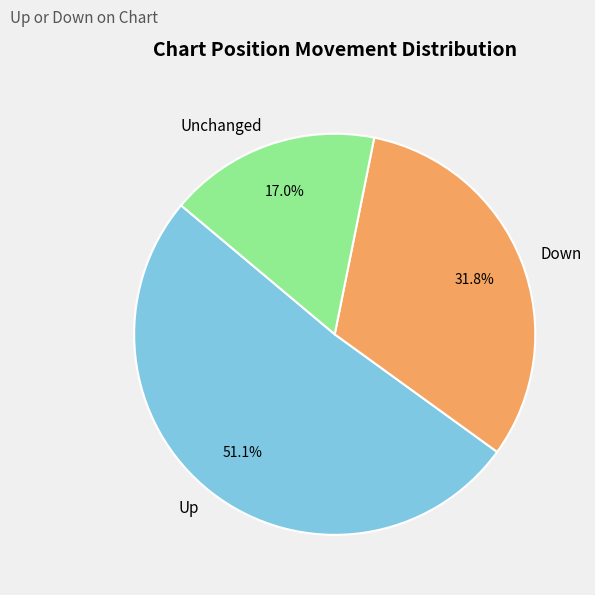

How much of the chart is everything except Unchanged?

83.0%